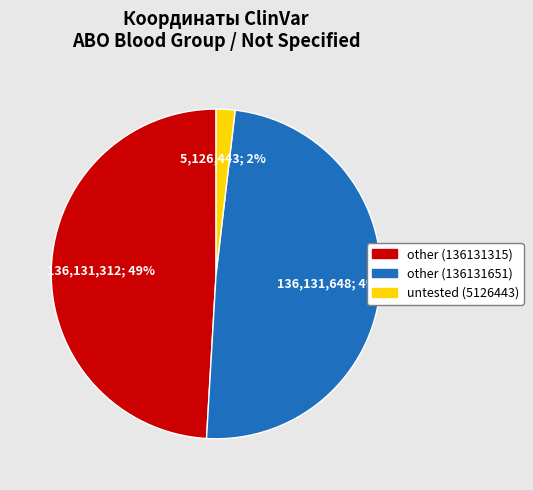

Do other (136131315) and untested (5126443) together represent more than half of the pie?

Yes